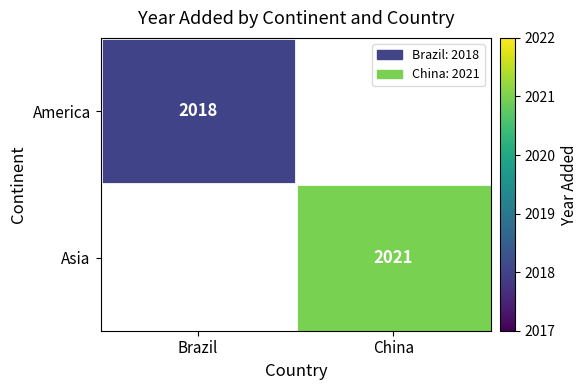

The America series shows 1095 at Brazil. True or false?

False